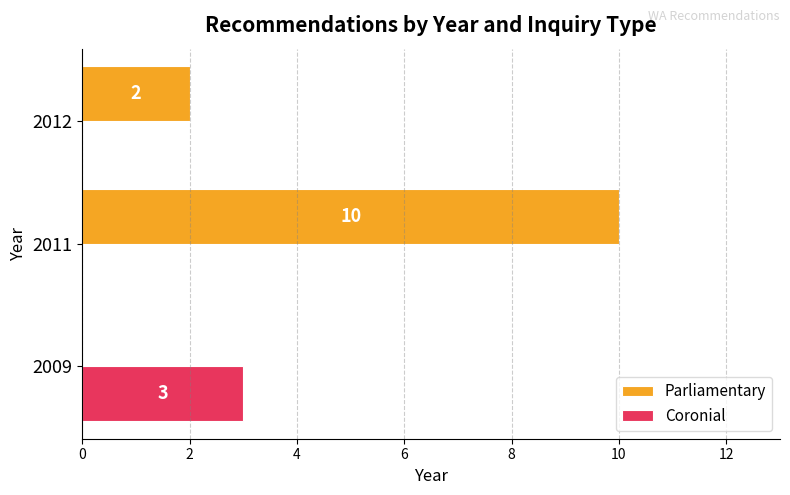

At which category is the sum across all series the highest?

2011